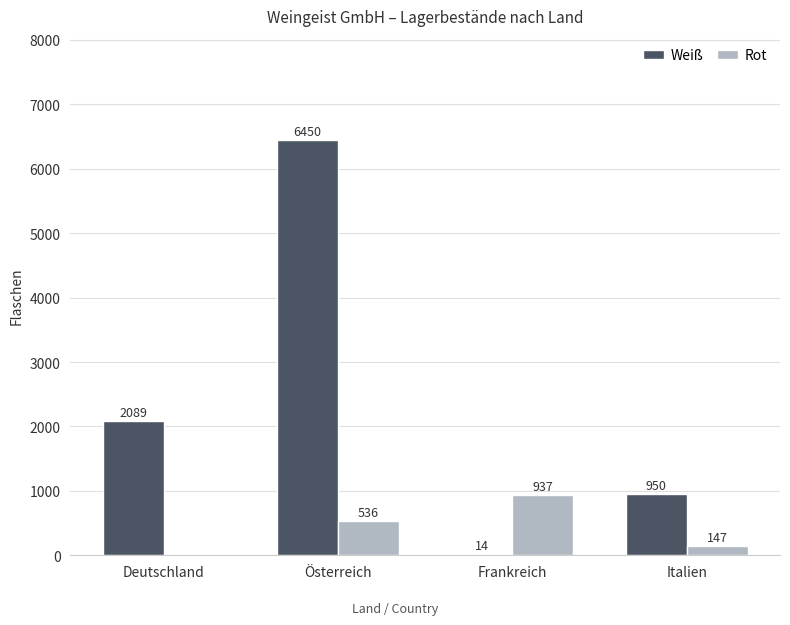

Reading right to left, transcribe all the data shown in this chart.

Weiß: Italien=950	Frankreich=14	Österreich=6450	Deutschland=2089
Rot: Italien=147	Frankreich=937	Österreich=536	Deutschland=0